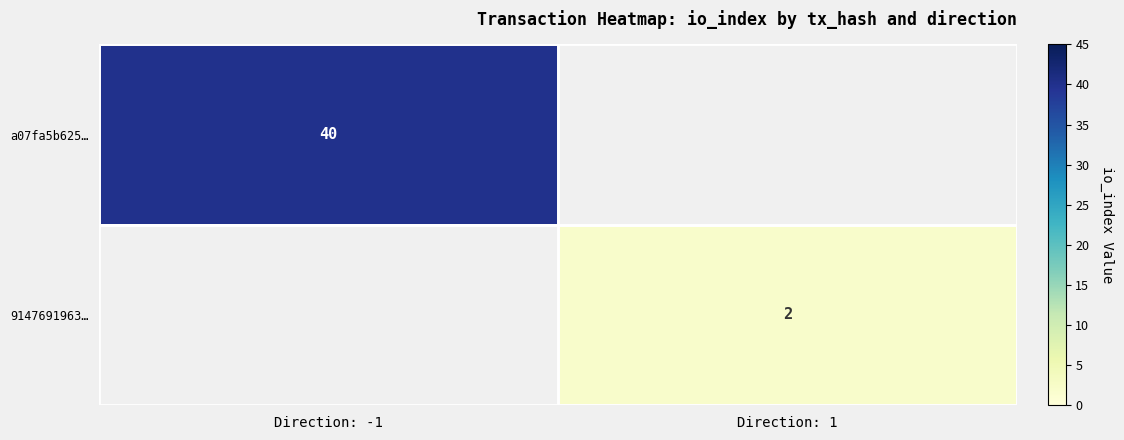

Is the value of a07fa5b625… at Direction: -1 greater than the value of 9147691963… at Direction: 1?

Yes